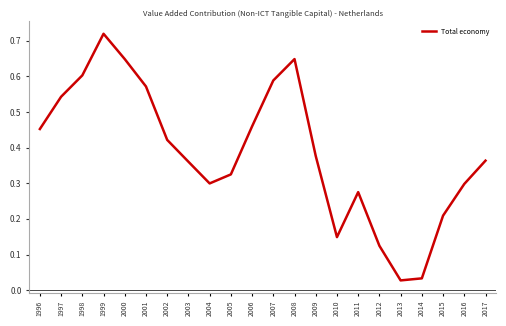

Between 2001 and 2016, which is larger?

2001